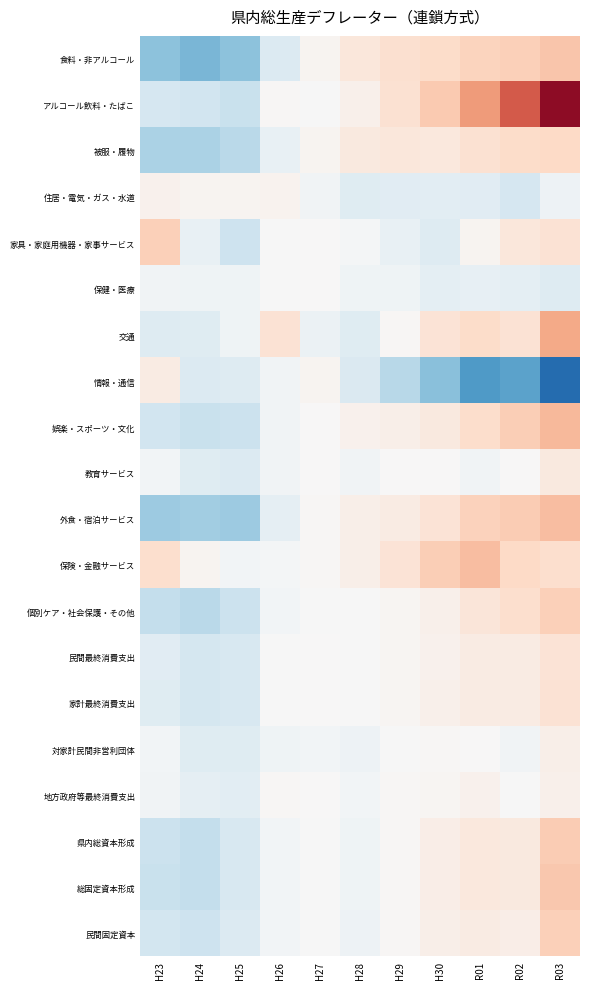

How many data points does each series have?

11